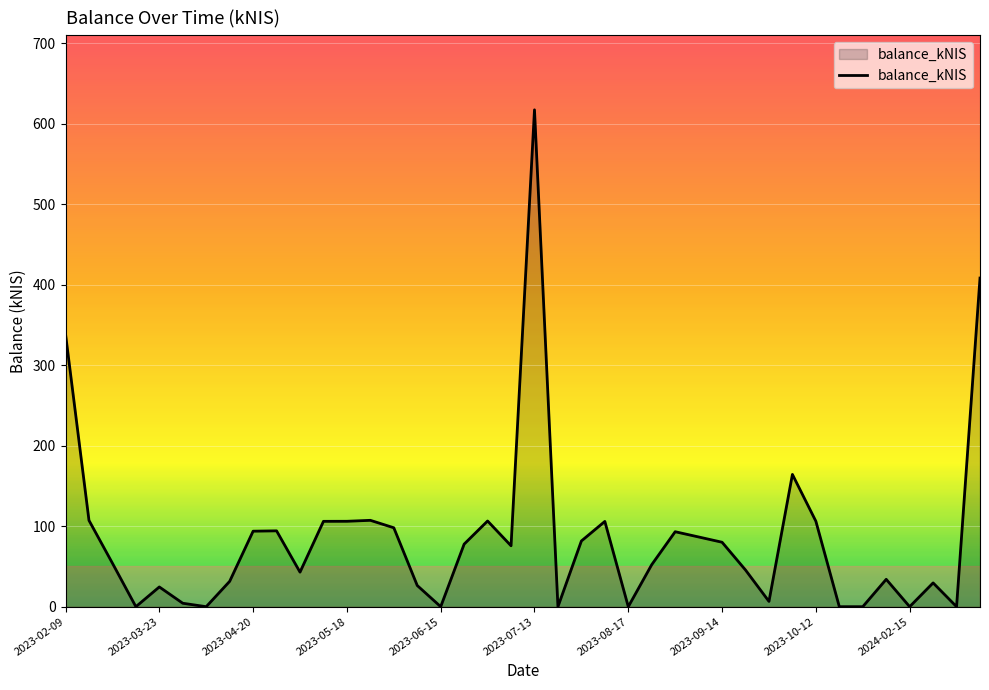

Count the number of categories in the chart.

40